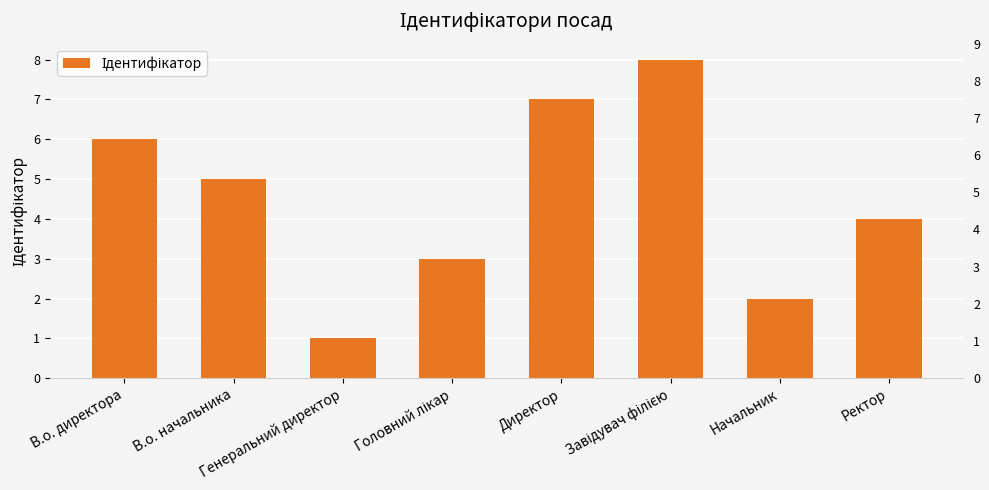

Are the bars grouped side by side (vs. stacked)?

No